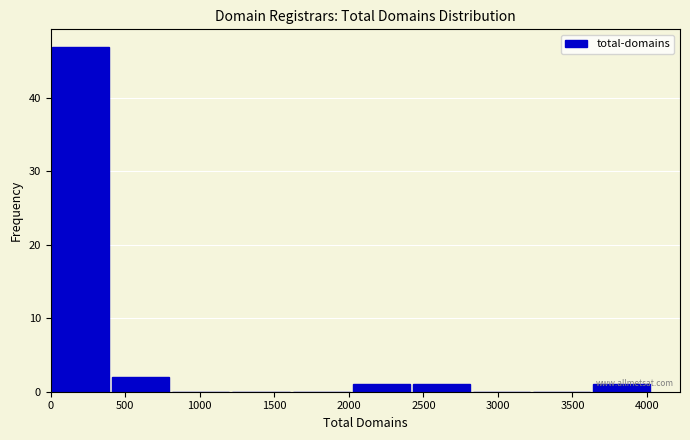

Over which range of the x-axis is the bar tallest?

0 to 400